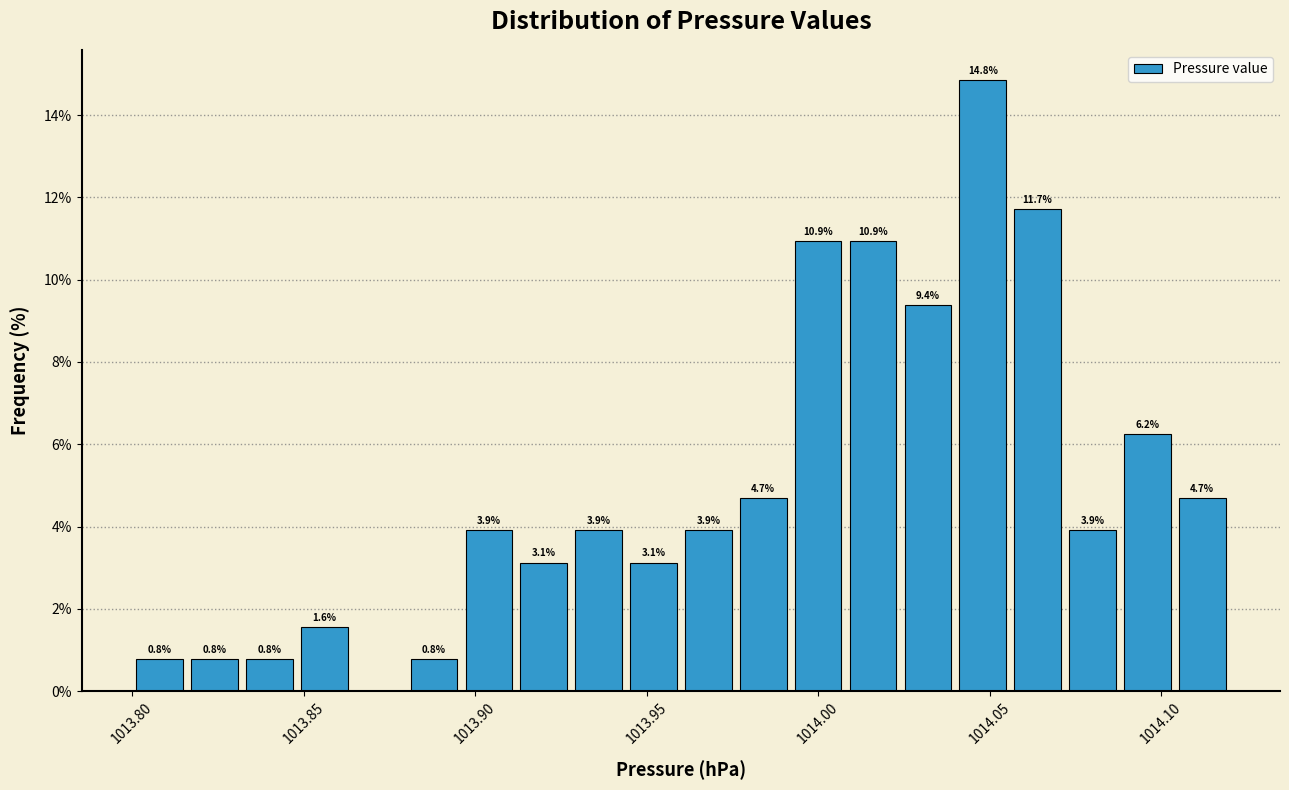

Around what value on the x-axis is the tallest bar? Give the approximate position of its centre, as read against the axis.

1014.050